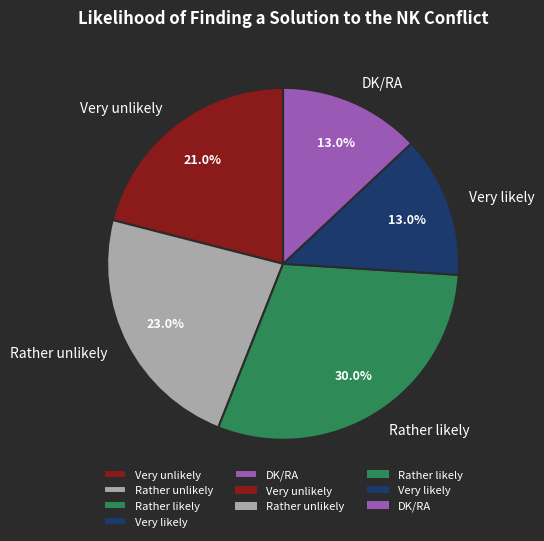

How much of the chart is everything except DK/RA?

87.0%